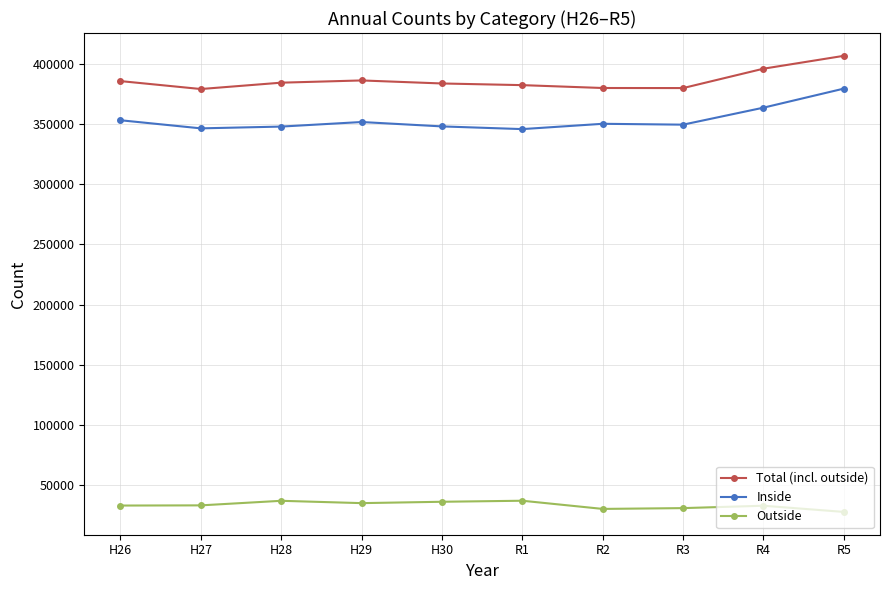

What is the difference between the second highest and second lowest values in the Inside series?

17226